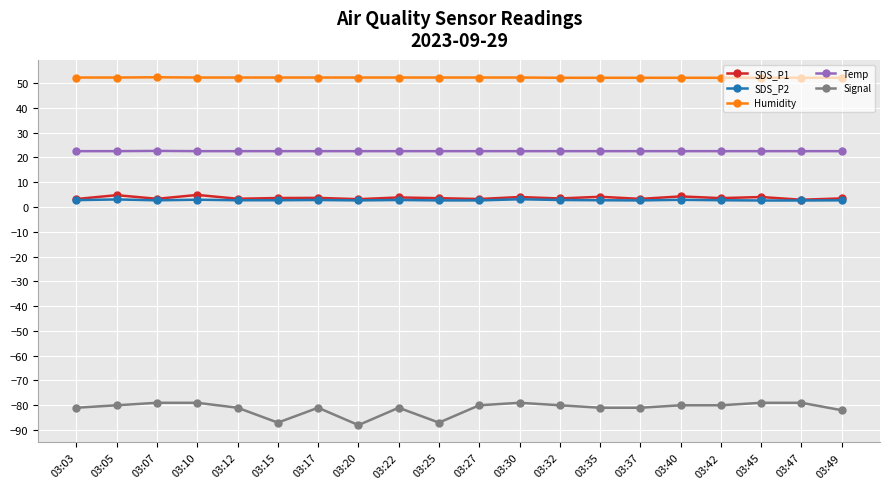

True or false: Humidity and Signal cross at least once.

False